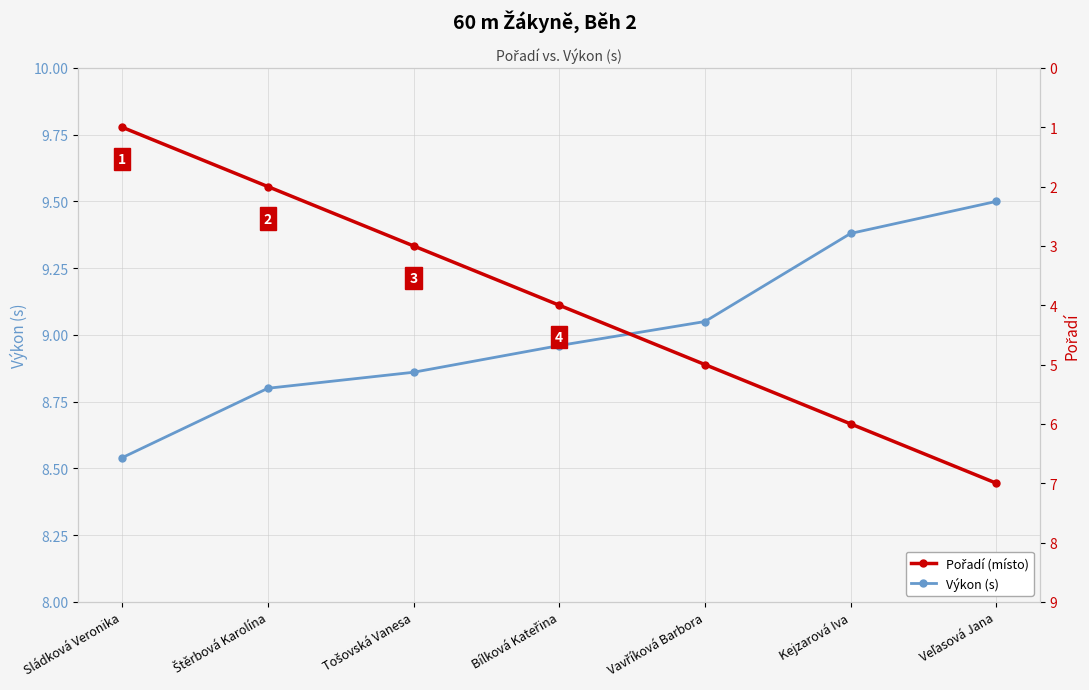

True or false: Pořadí and Výkon (s) intersect in this chart.

False